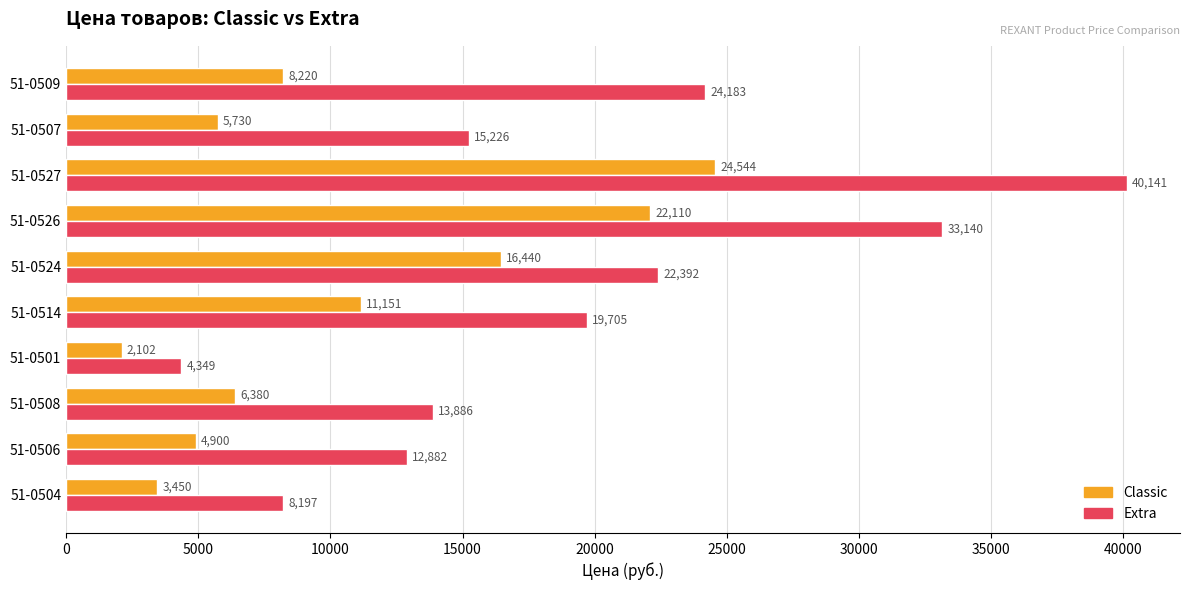

At which label does Extra reach its peak?

51-0527